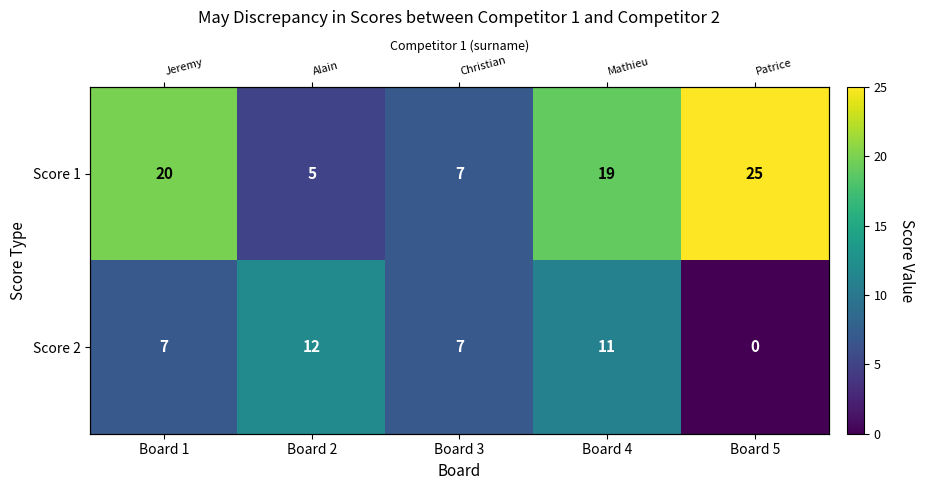

List the series in order of their overall mean, lowest first.

Score 2, Score 1